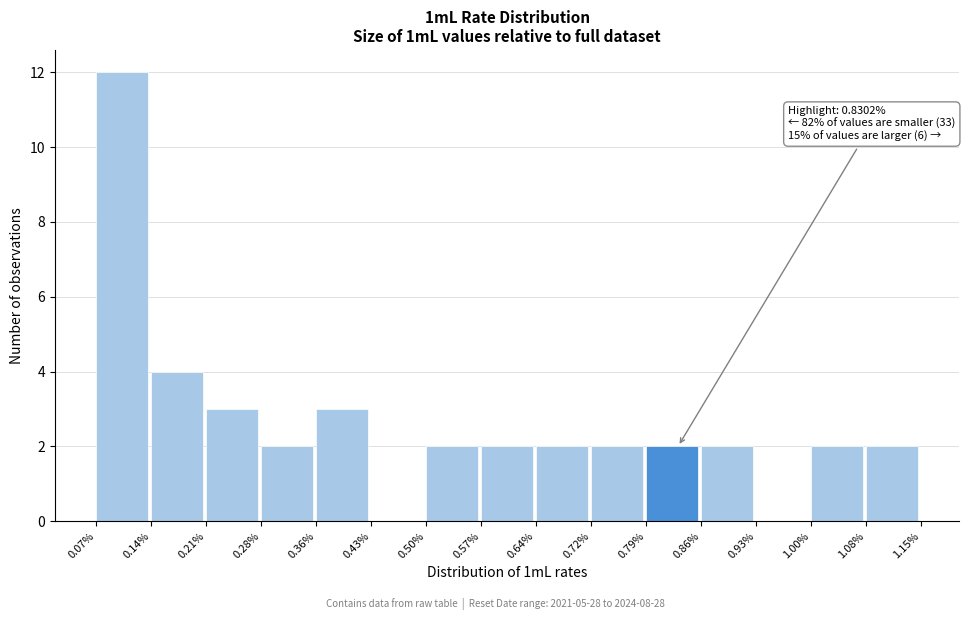

Reading right to left, transcribe all the data shown in this chart.

1.08%=2	1.00%=2	0.93%=0	0.86%=2	0.79%=2	0.72%=2	0.64%=2	0.57%=2	0.50%=2	0.43%=0	0.36%=3	0.28%=2	0.21%=3	0.14%=4	0.07%=12